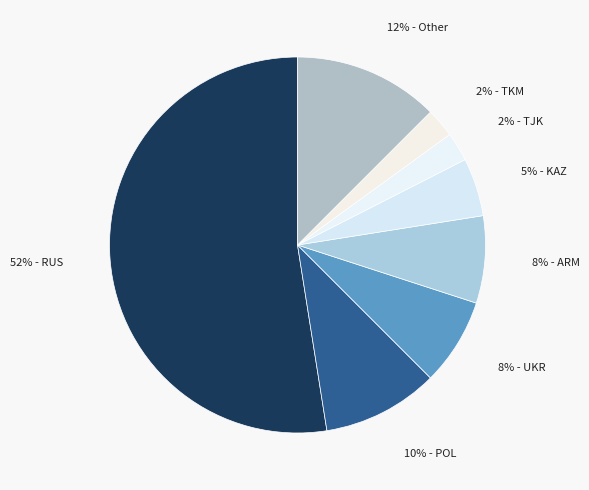

Which category has the biggest portion of the pie?

RUS